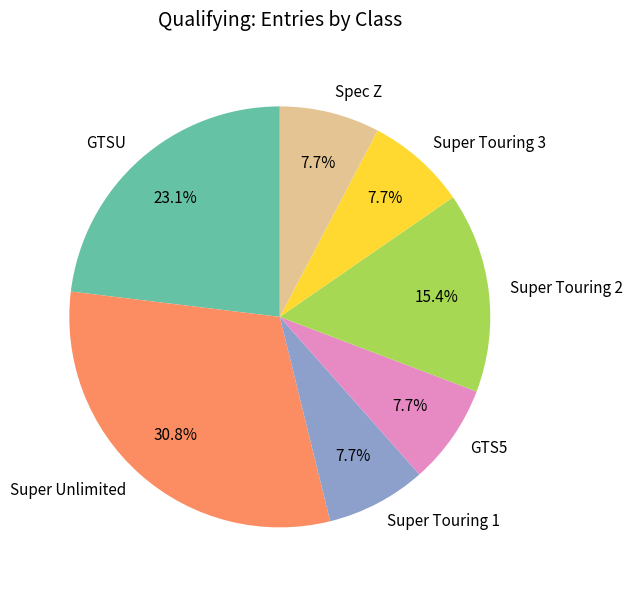

What percentage is the Super Unlimited slice, to the nearest percent?

31%